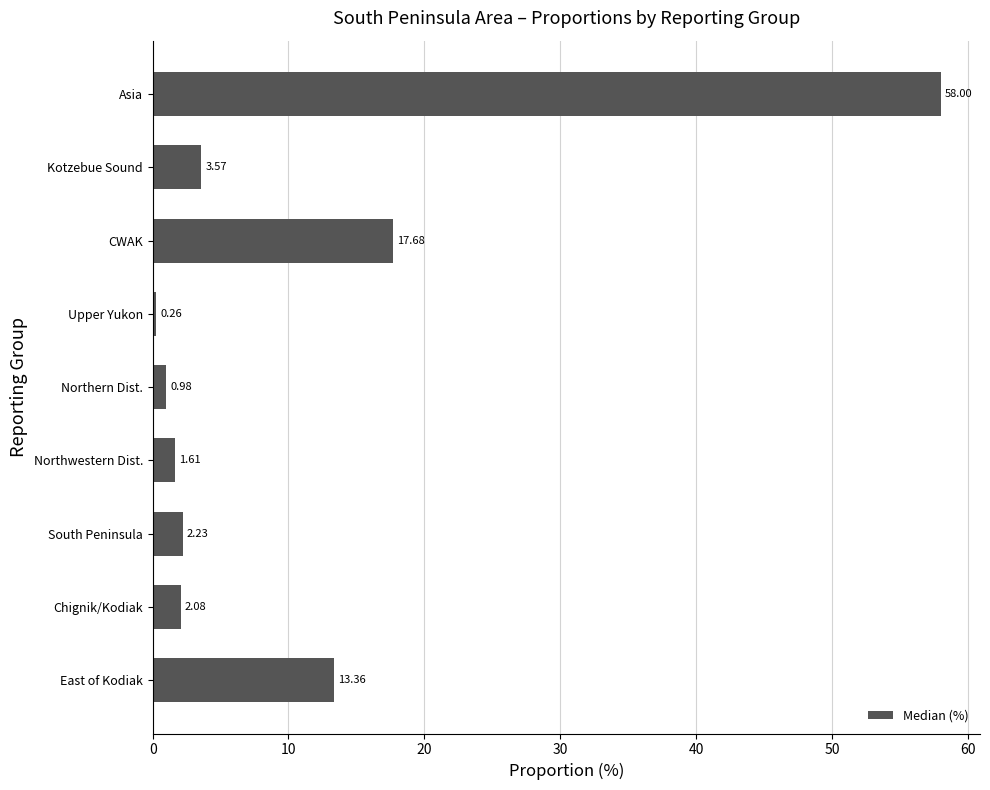

Rank the categories by value from highest to lowest.

Asia, CWAK, East of Kodiak, Kotzebue Sound, South Peninsula, Chignik/Kodiak, Northwestern Dist., Northern Dist., Upper Yukon